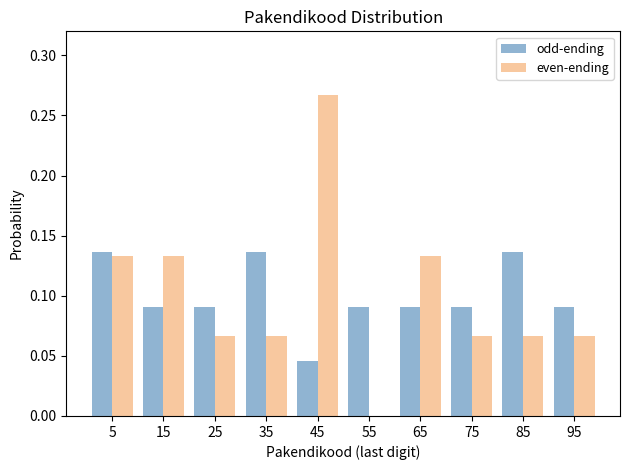

What is the height of the odd-ending bar covering 30 to 40 on the x-axis? The values are not printed on the chart, so give them approximately, as read against the axis.

0.135